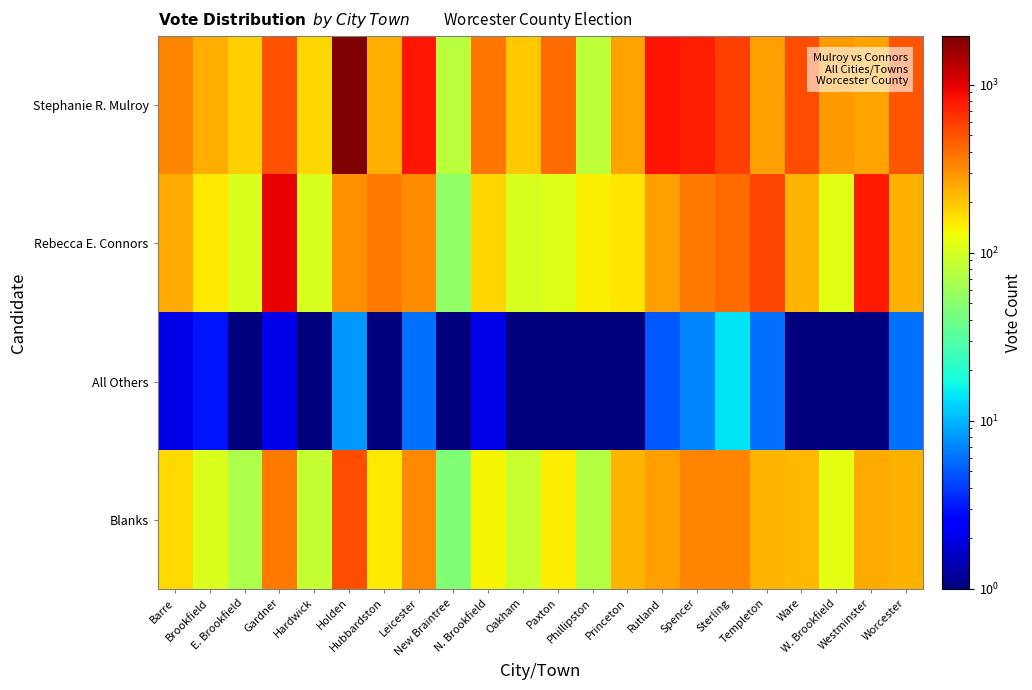

At which category is the sum across all series the highest?

Holden